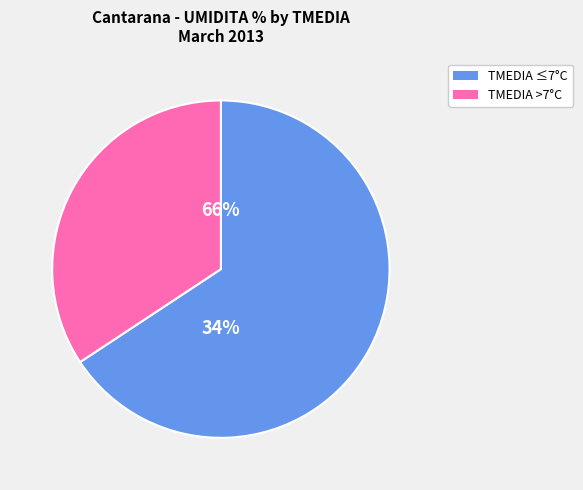

Between 8 and 8, which is larger?

8